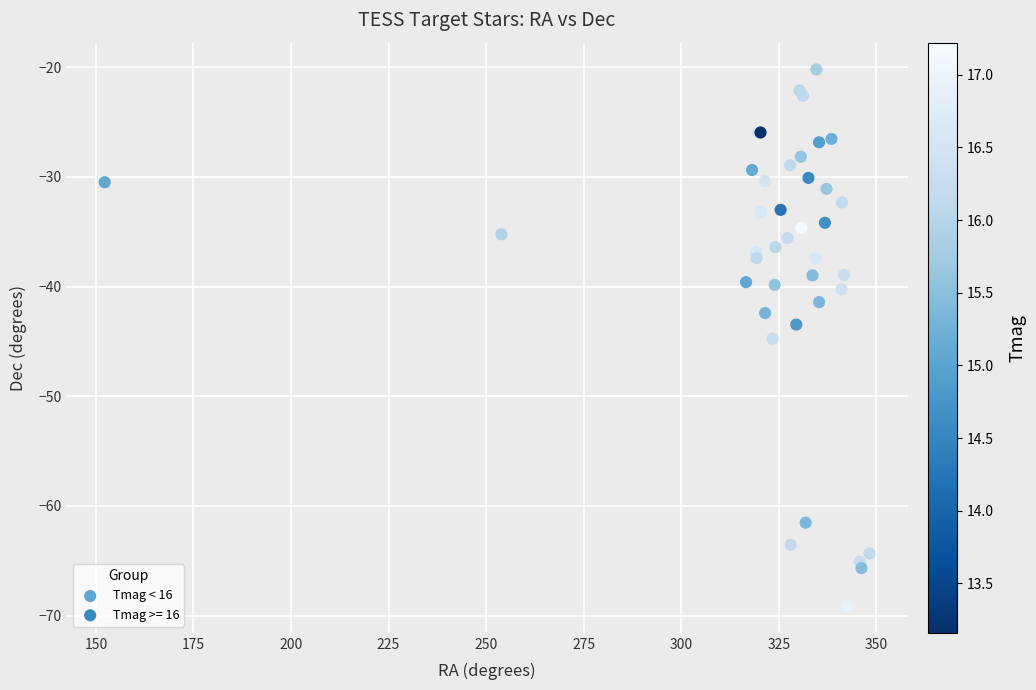

Which series contains the highest Y value?

Tmag >= 16